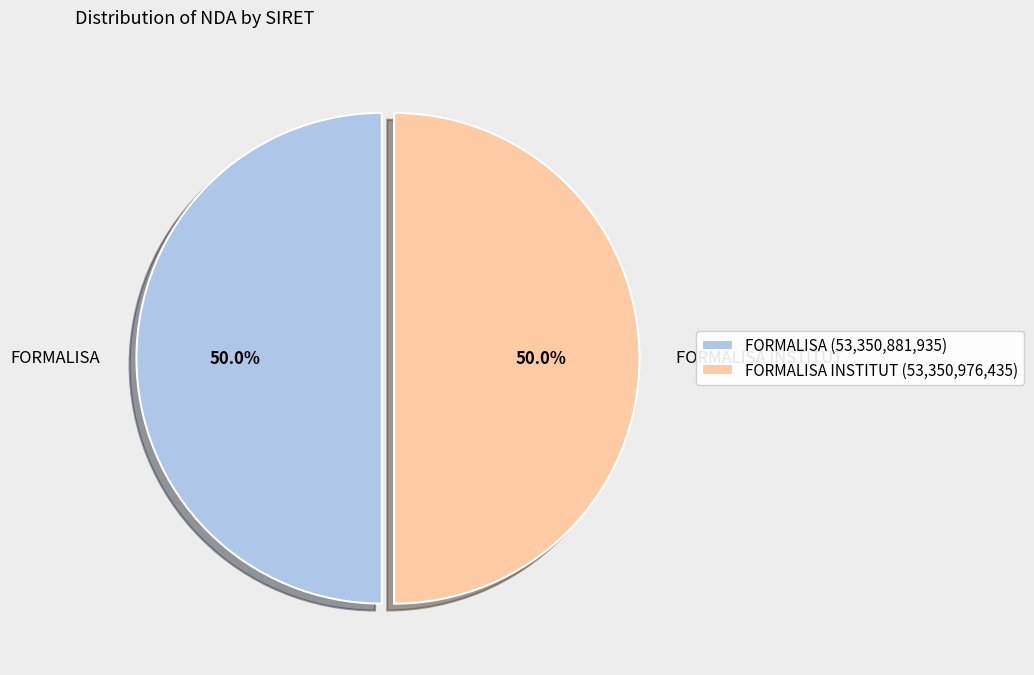

Do FORMALISA INSTITUT (53,350,976,435) and FORMALISA (53,350,881,935) together represent more than half of the pie?

Yes